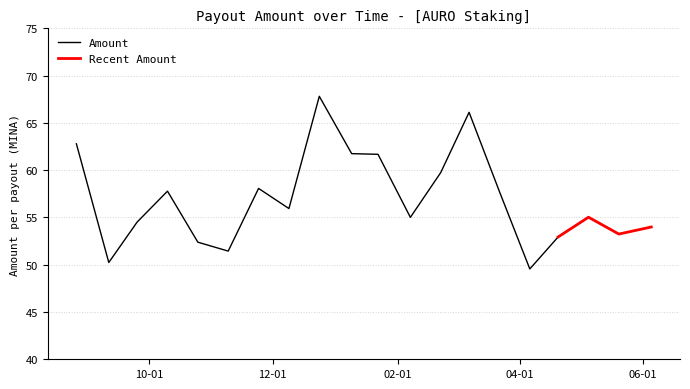

List the labels in order of value, largest first.

2023-12-24, 2024-03-07, 2023-08-26, 2024-01-09, 2024-01-22, 2024-02-22, 2023-11-24, 2023-10-10, 2024-03-22, 2023-12-09, 2024-05-05, 2024-02-07, 2023-09-25, 2024-06-05, 2024-05-20, 2024-04-20, 2023-10-25, 2023-11-09, 2023-09-11, 2024-04-06